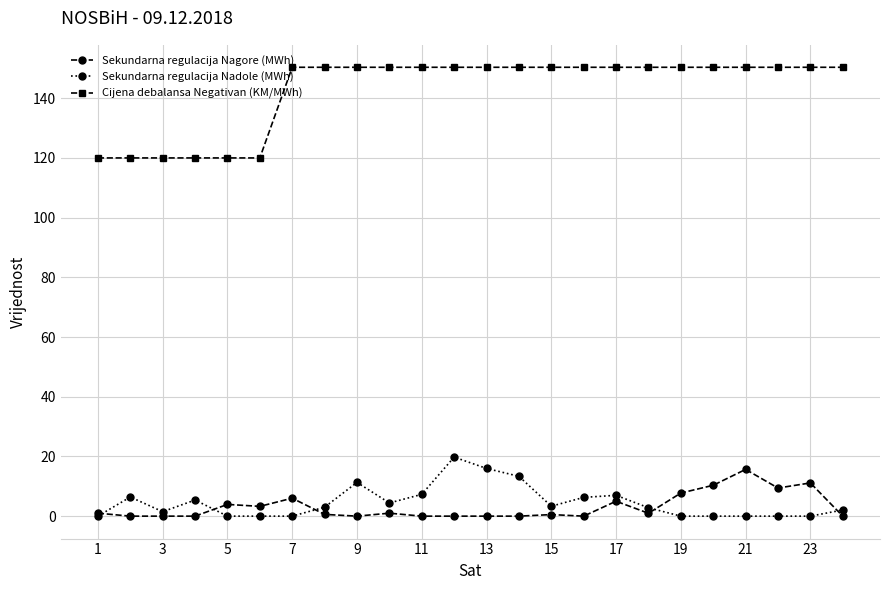

True or false: Cijena debalansa Negativan (KM/MWh) and Sekundarna regulacija Nagore (MWh) cross at least once.

False